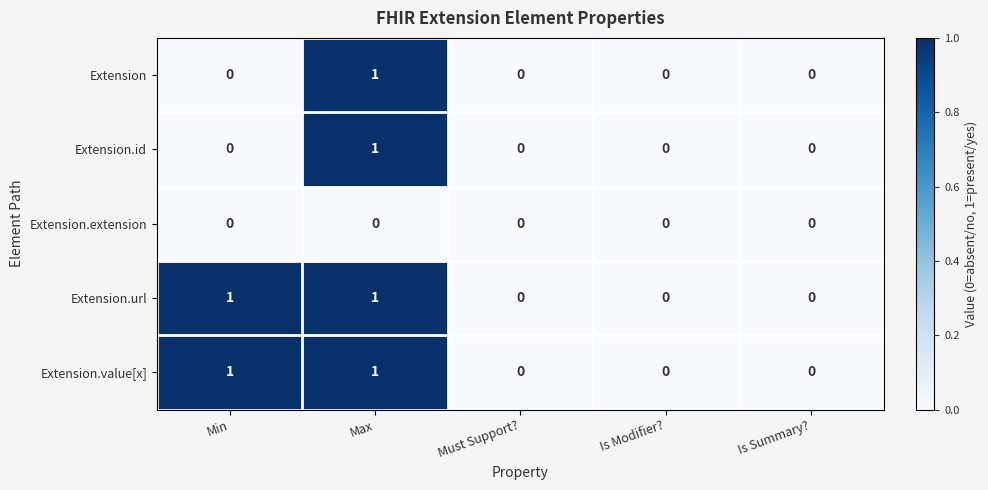

At which category is the sum across all series the highest?

Max